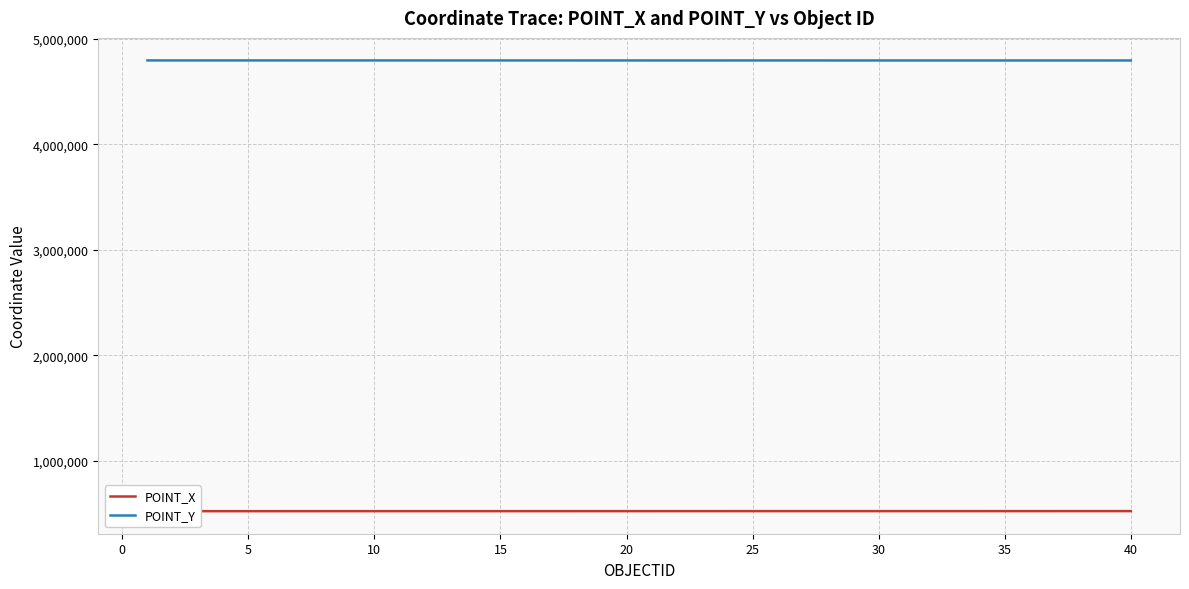

What is the sum of all POINT_X values?

21025511.6